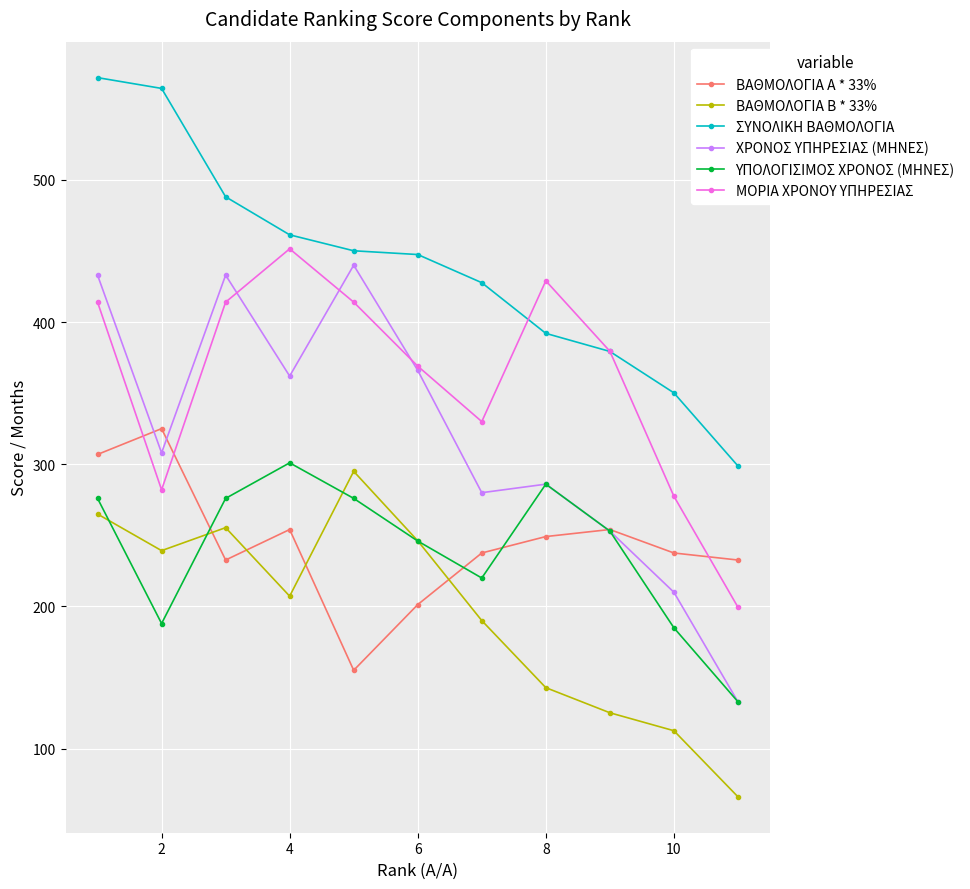

Which series has the largest range (max minus min)?

ΧΡΟΝΟΣ ΥΠΗΡΕΣΙΑΣ (ΜΗΝΕΣ)